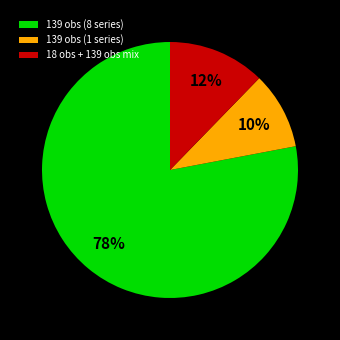

Is it true that 139 obs (1 series) is 4% of the pie?

False